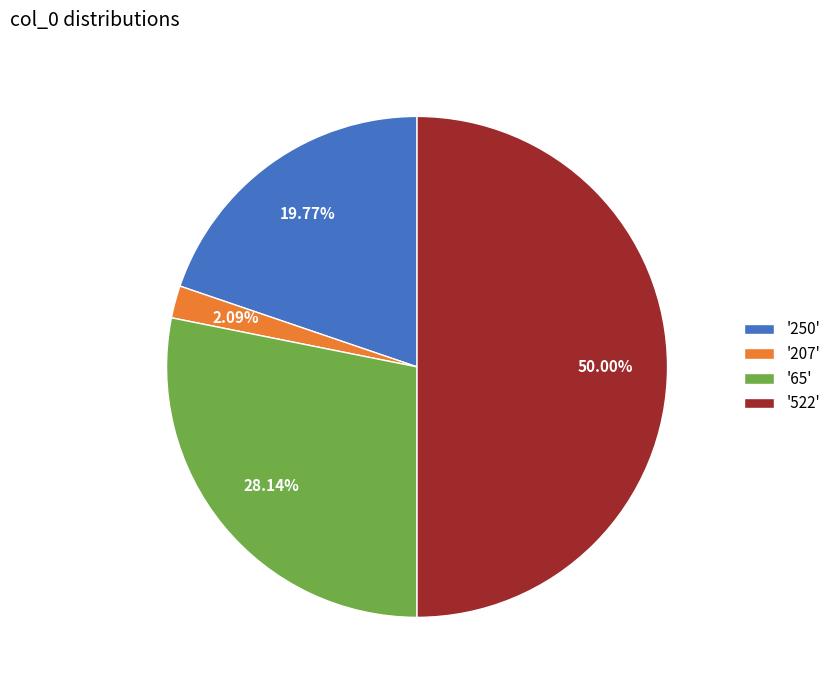

Does '250' account for over 50% of the chart?

No